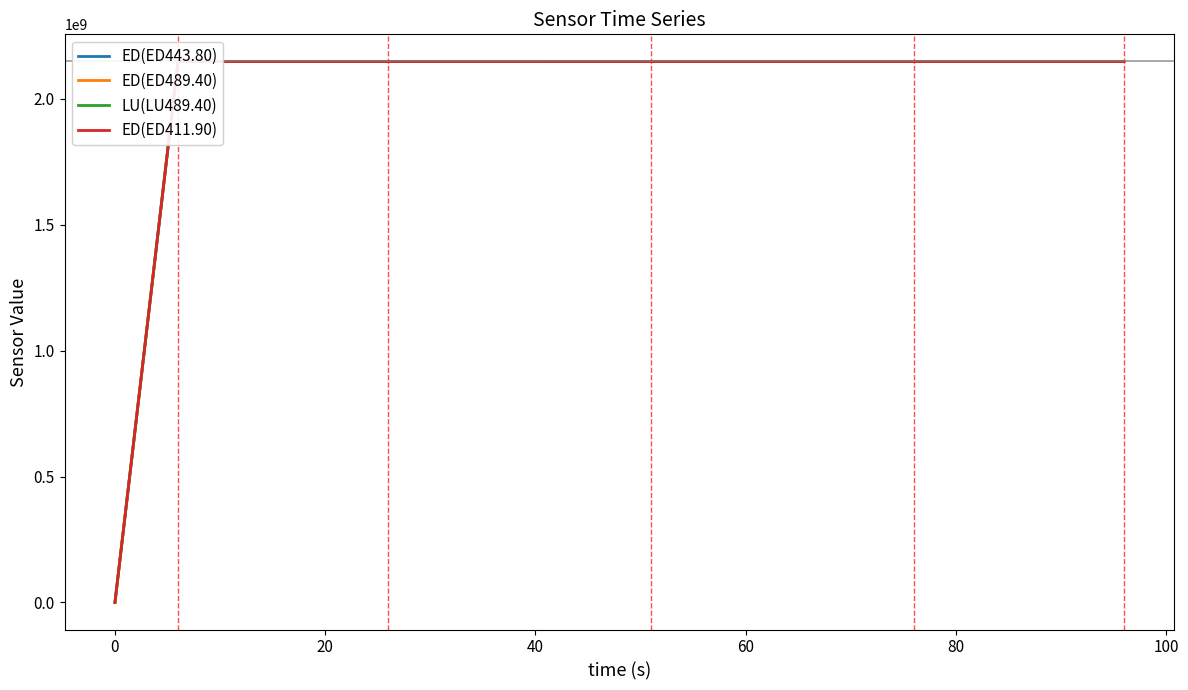

What is the difference between the maximum and minimum values in the ED(ED443.80) series?

2147624804